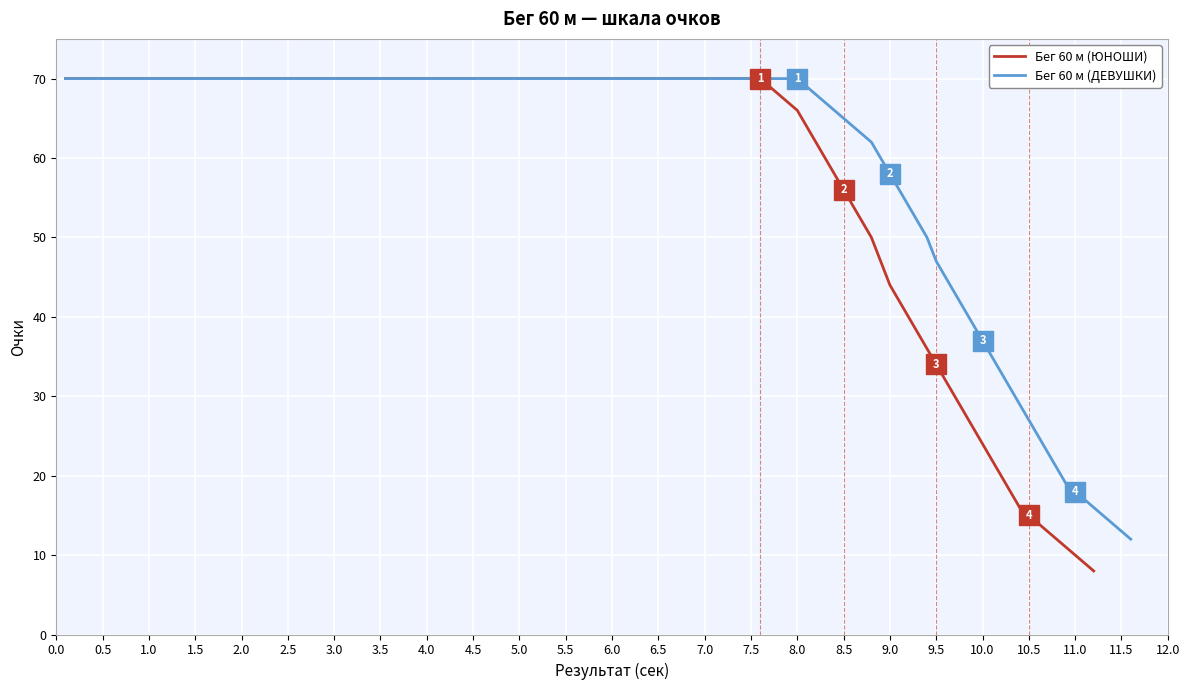

Which series has the largest range (max minus min)?

Бег 60 м (ЮНОШИ)